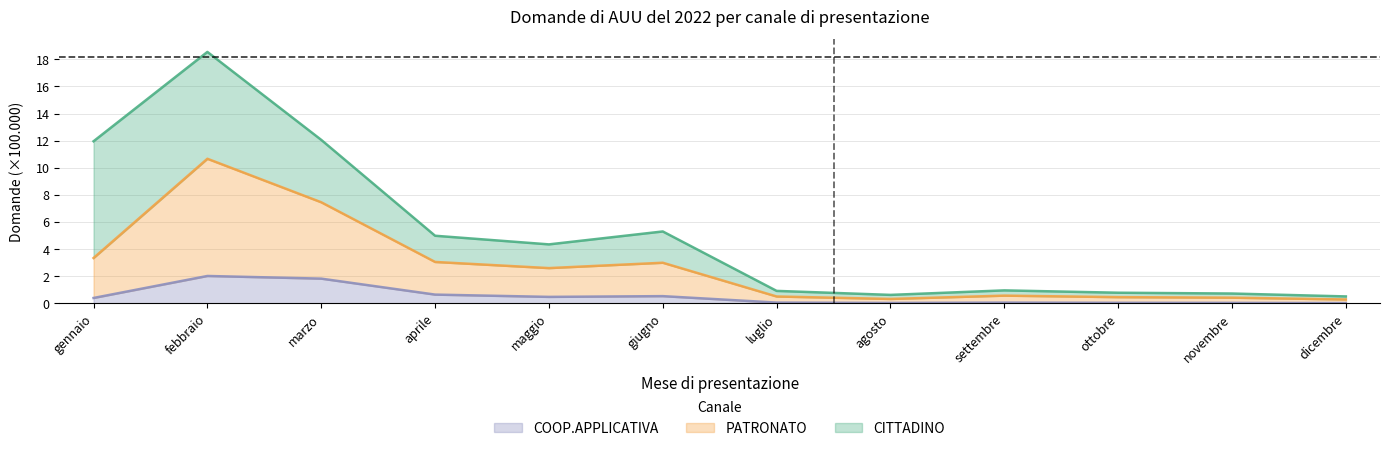

At which category is the sum across all series the highest?

febbraio